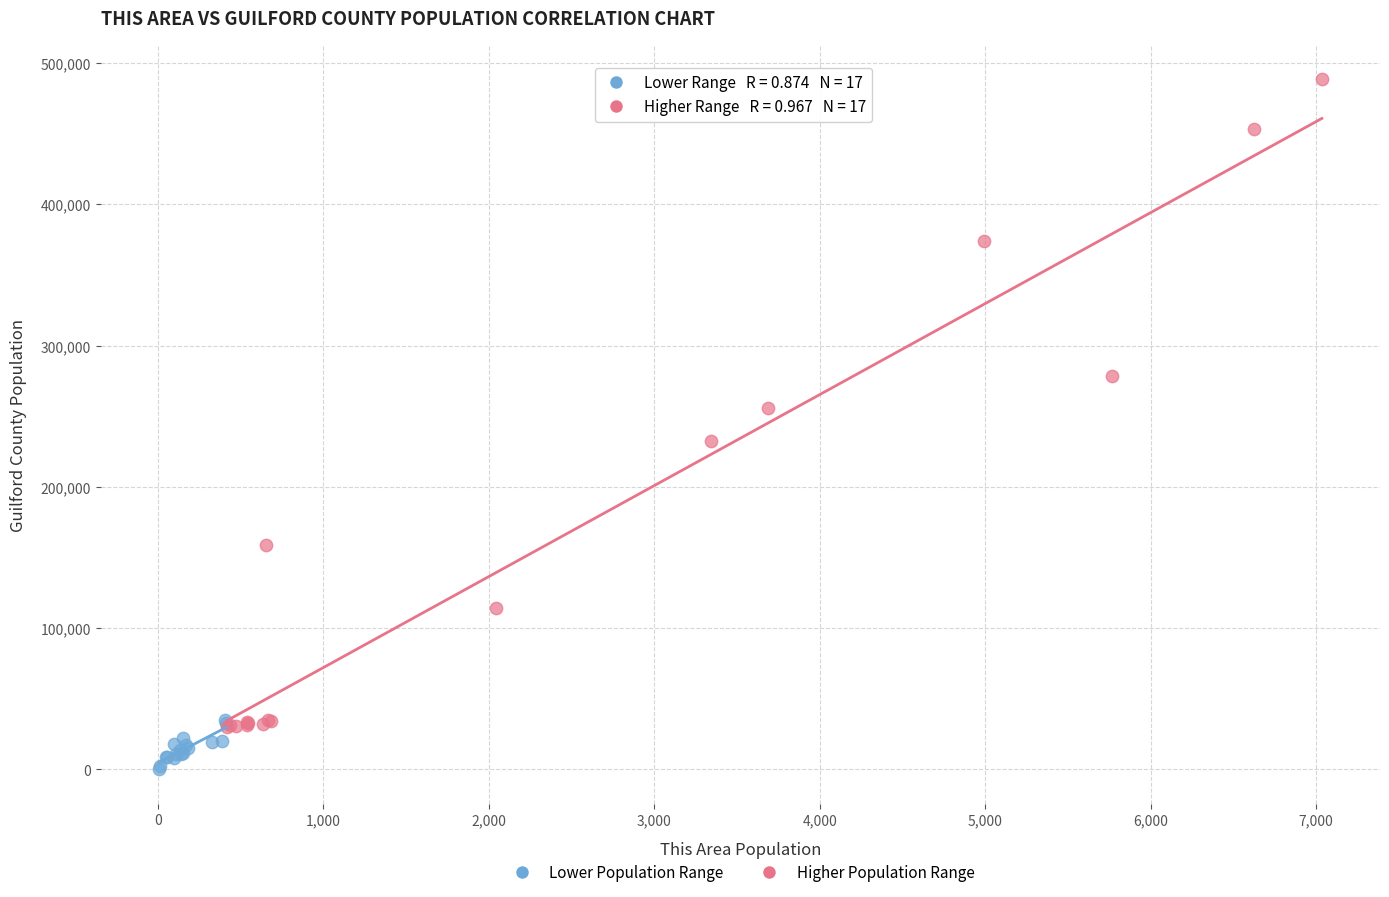

Which series reaches the maximum Y coordinate?

Higher Population Range